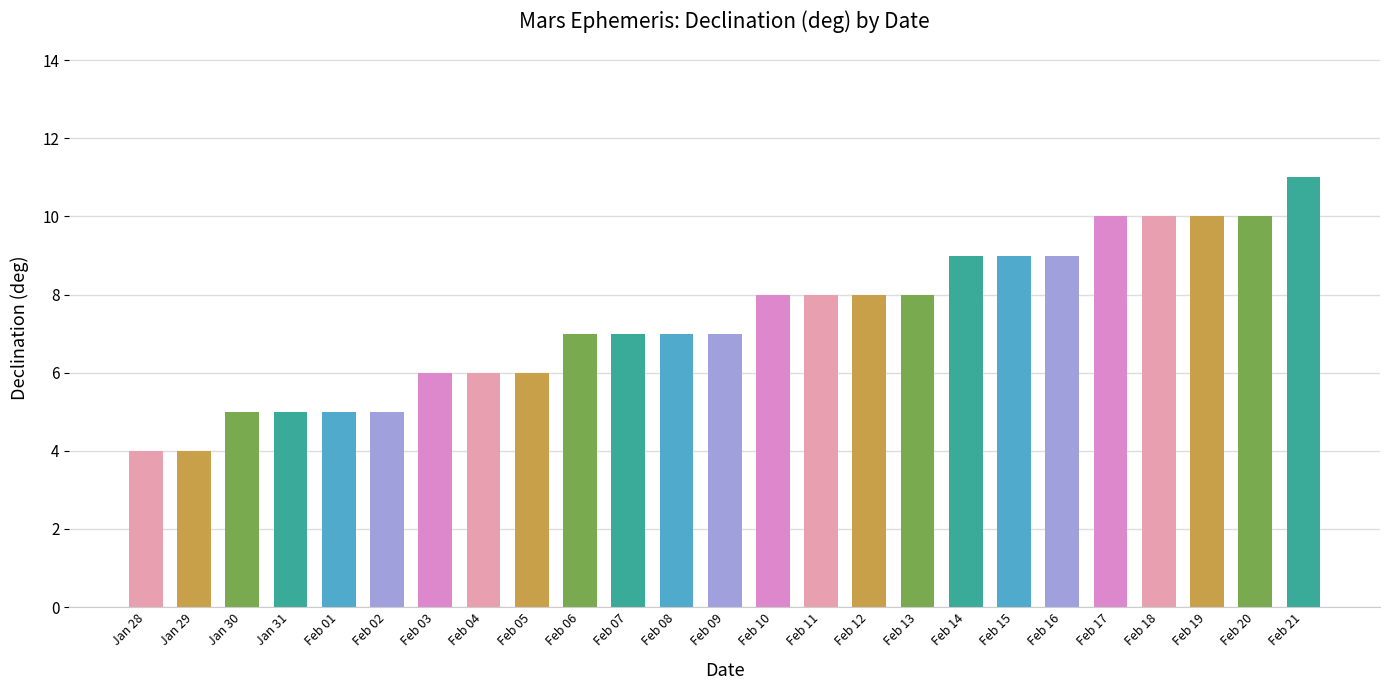

What is the difference between the second highest and minimum values?

6